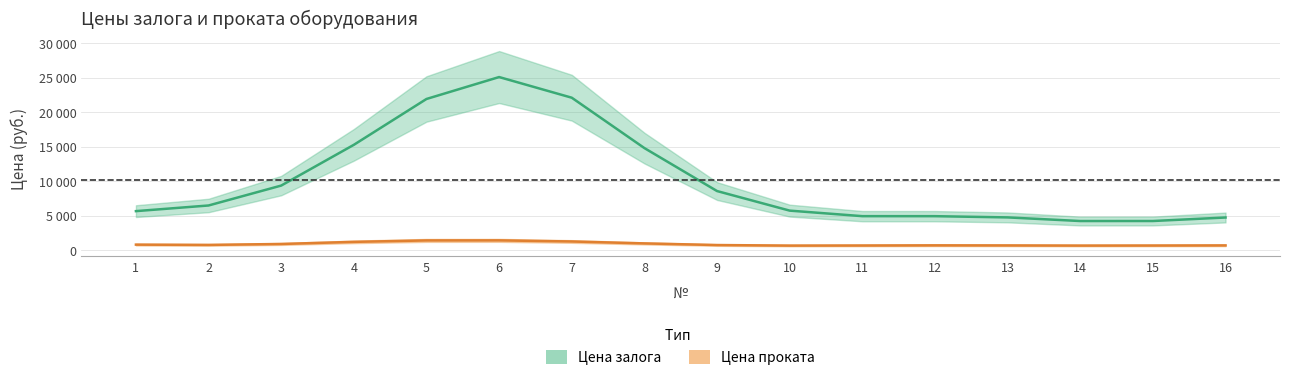

At which label is Цена залога closest to 16250?

4